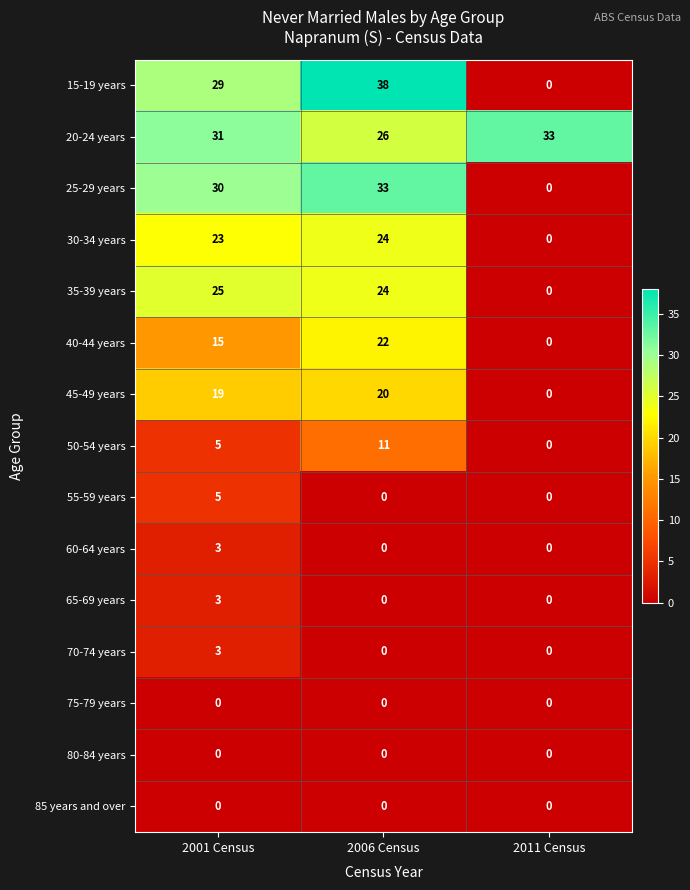

What is the difference between the maximum and minimum values in the 50-54 years series?

11